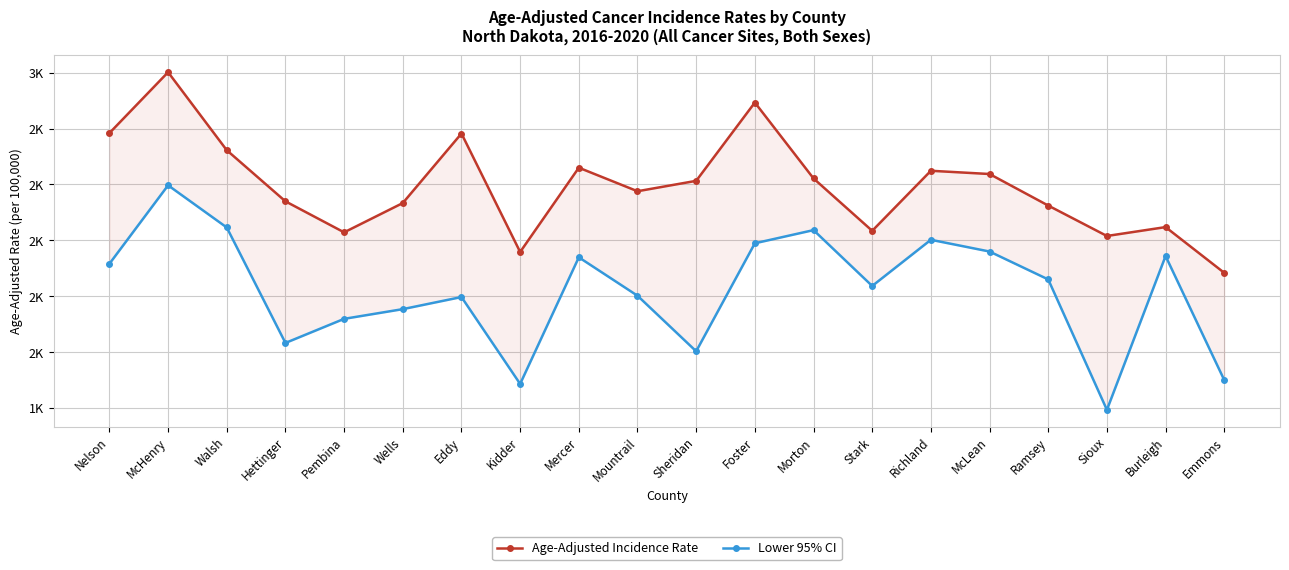

What is the difference between the Lower 95% CI values at Morton and Kidder?

550.0